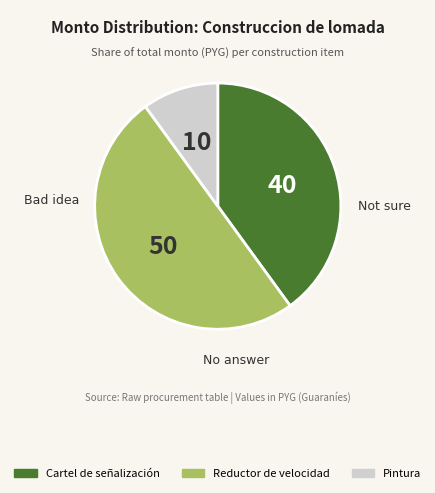

What is the ratio of the value at Pintura to the value at Reductor de velocidad?

0.2